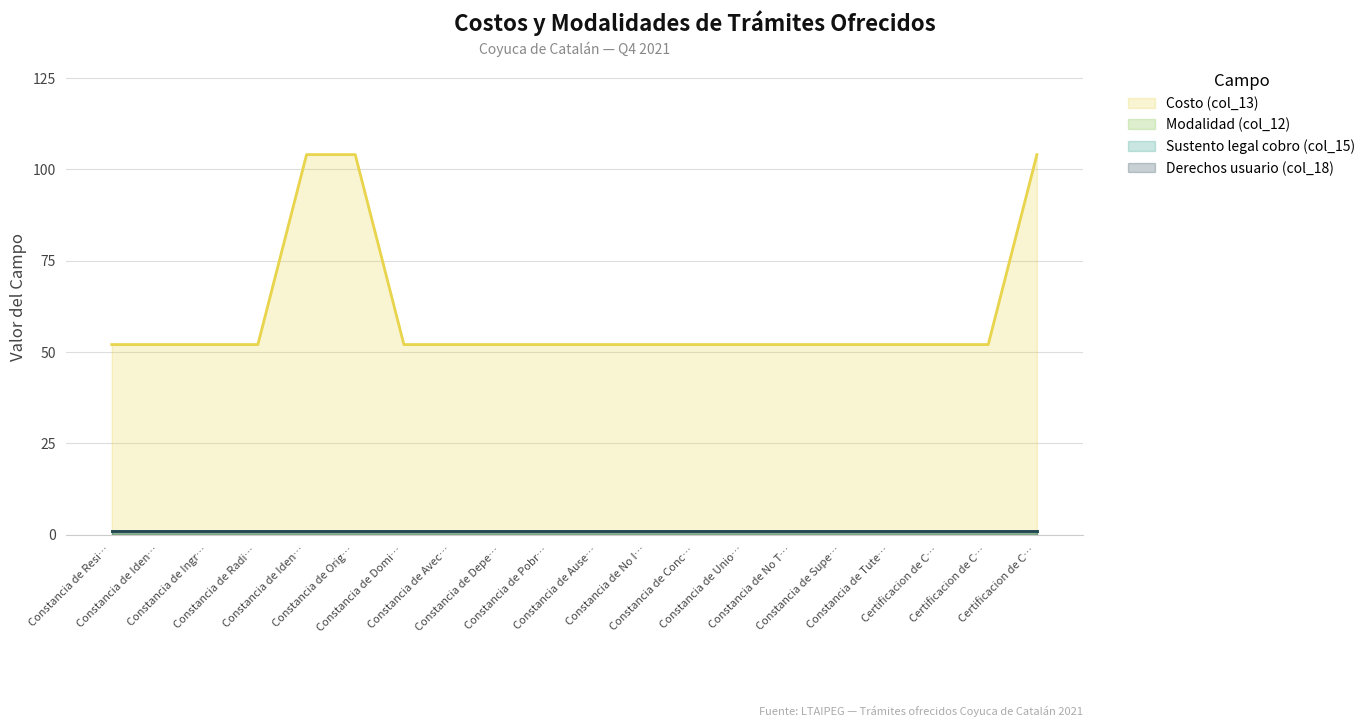

What is the sum of the Derechos usuario (col_18) values at Constancia de Dependencia Economica and Constancia de Radicacion?

2